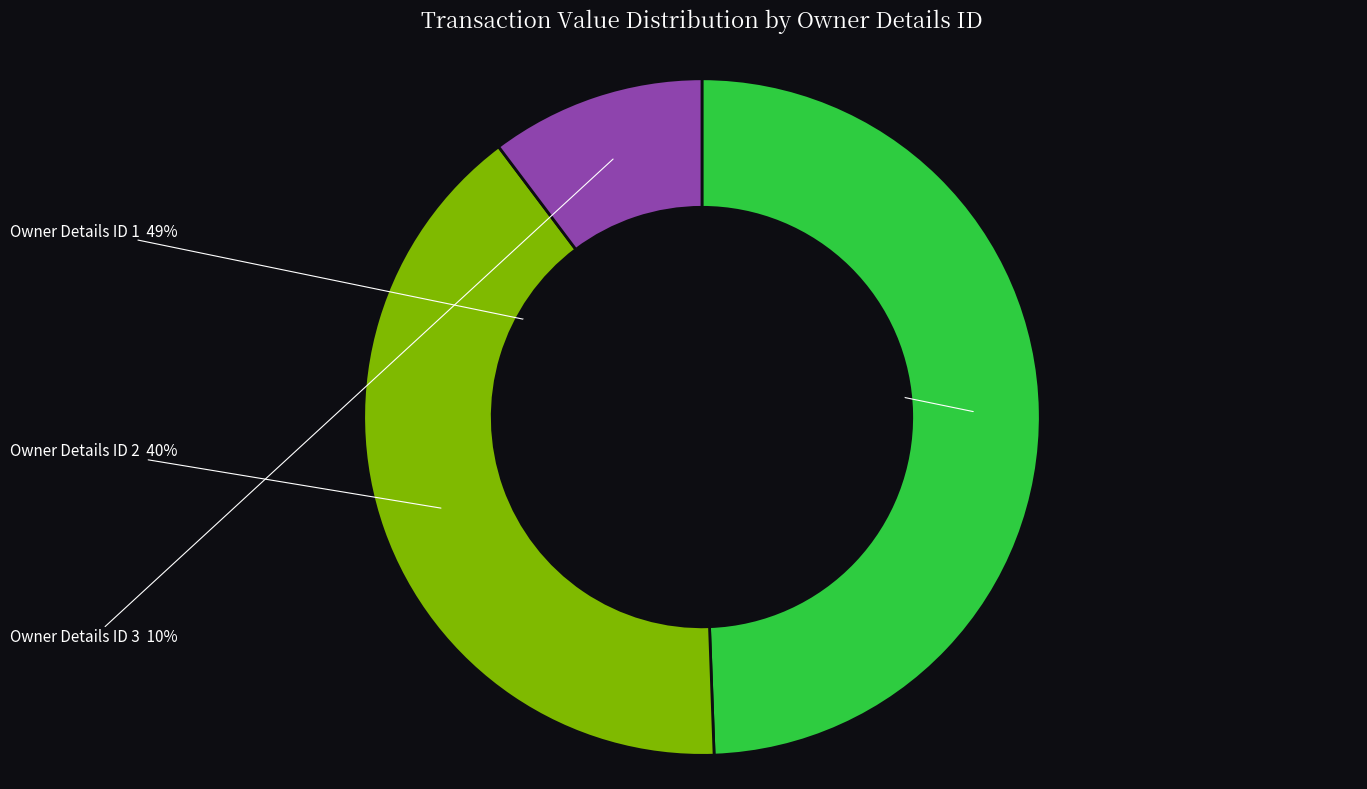

True or false: Owner Details ID 3 accounts for 10% of the total.

True